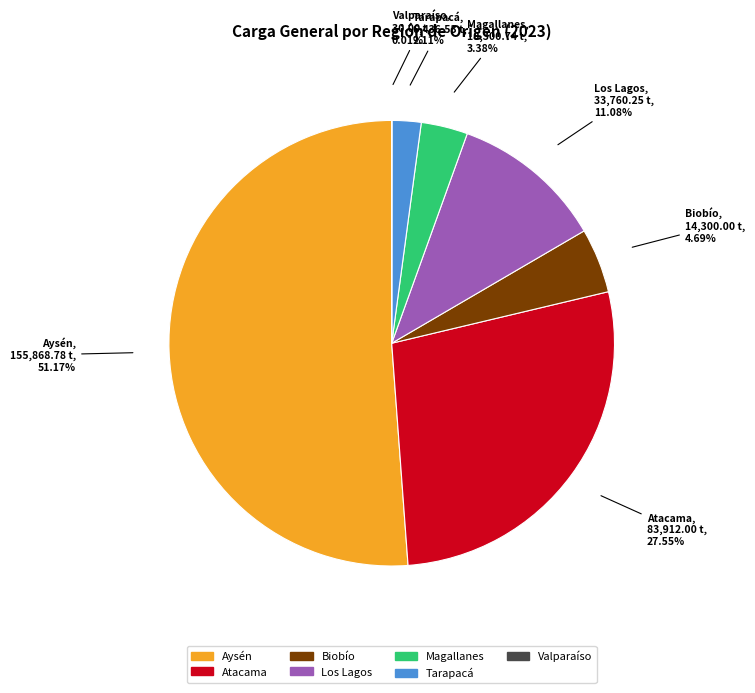

Does any single category account for the majority?

Yes